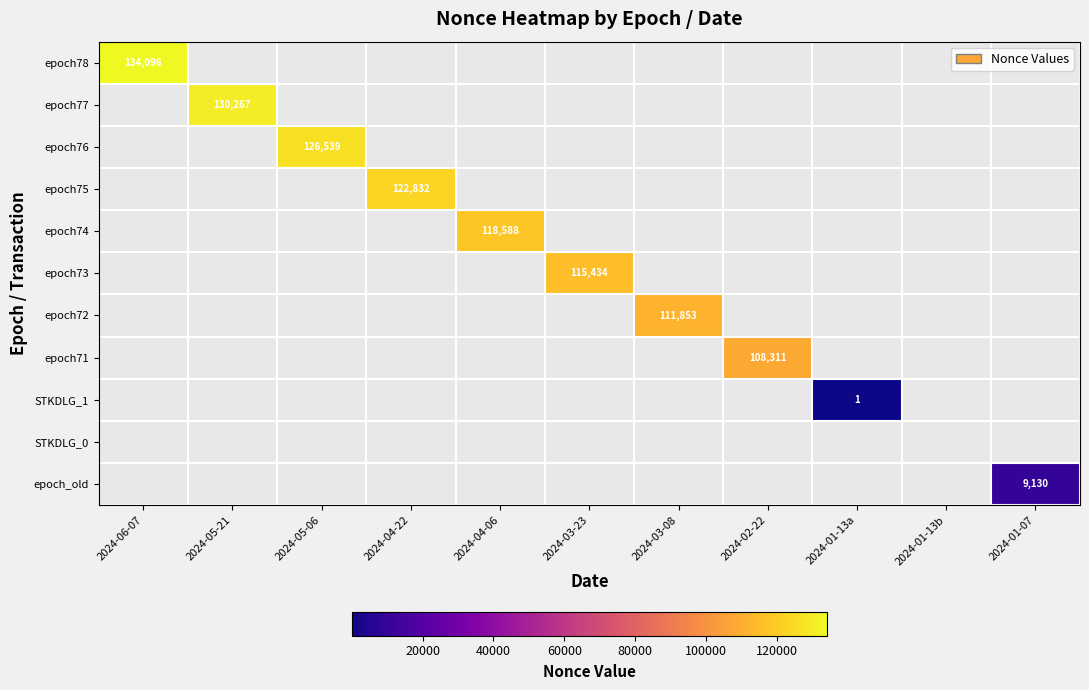

At how many categories does at least one series exceed 97?

9